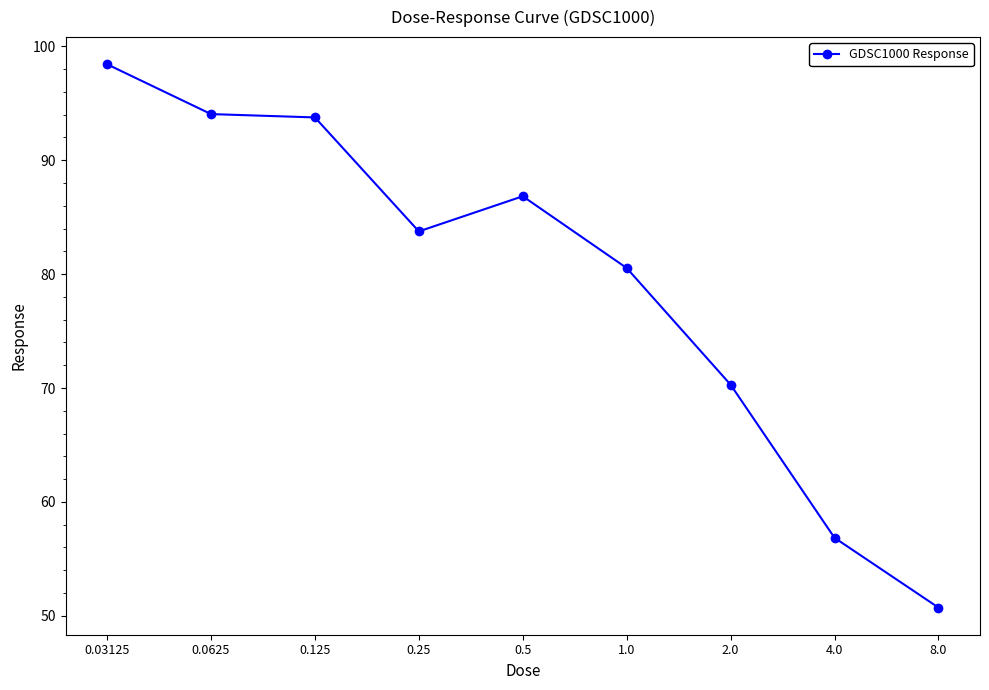

Which label corresponds to the smallest value in the chart?

8.0